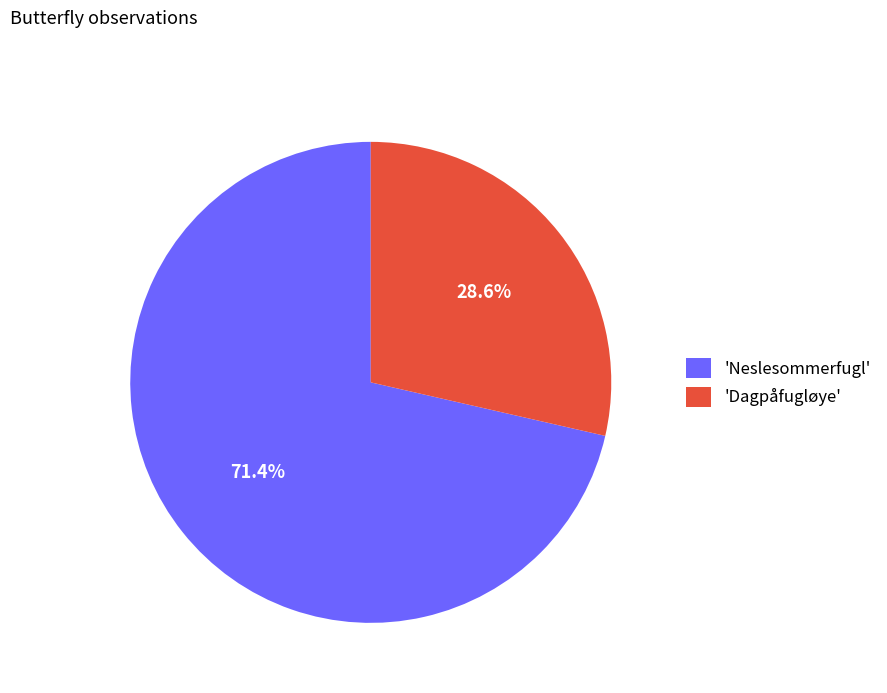

Approximately how many times larger is the value at 'Dagpåfugløye' compared to 'Neslesommerfugl'?

0.4